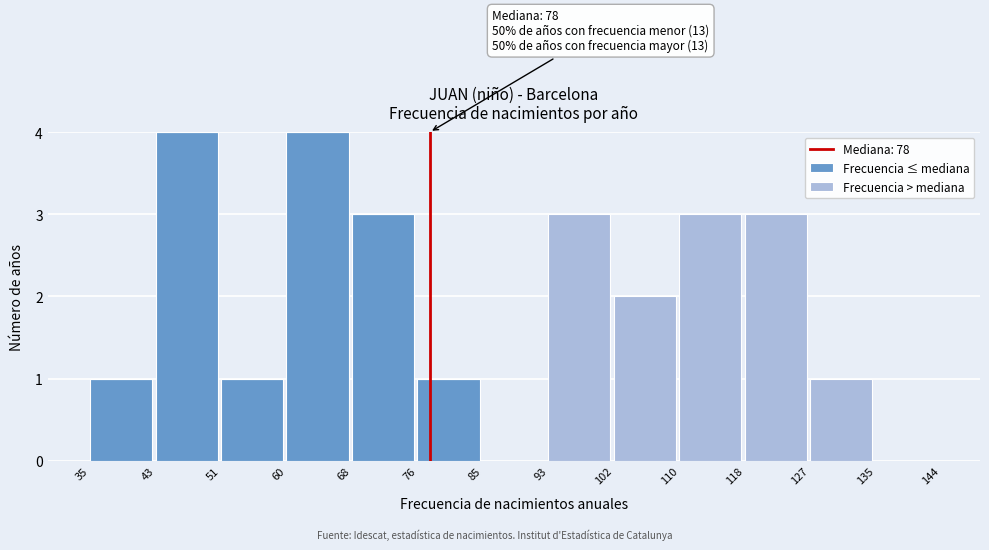

Reading right to left, transcribe the values for Frecuencia ≤ mediana.

135=0	127=0	118=0	110=0	102=0	93=0	85=0	76=1	68=3	60=4	51=1	43=4	35=1